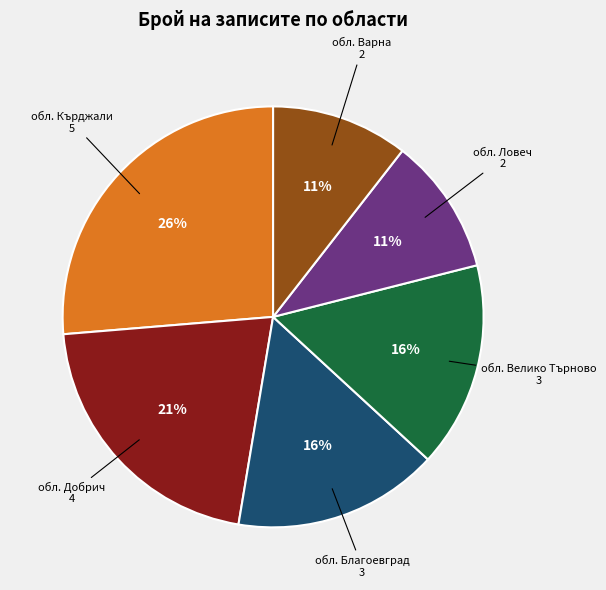

How many slices are in this pie chart?

6